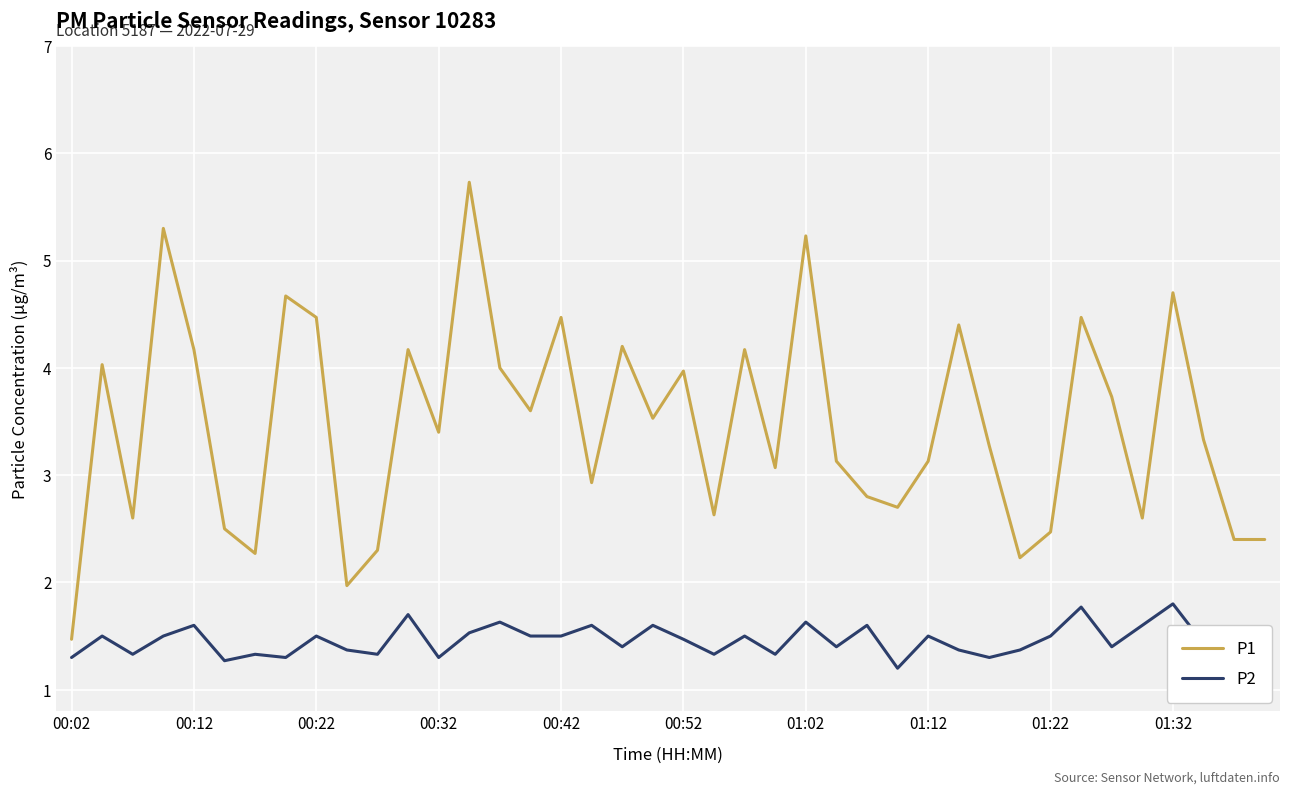

Which series has the largest total across all categories?

P1